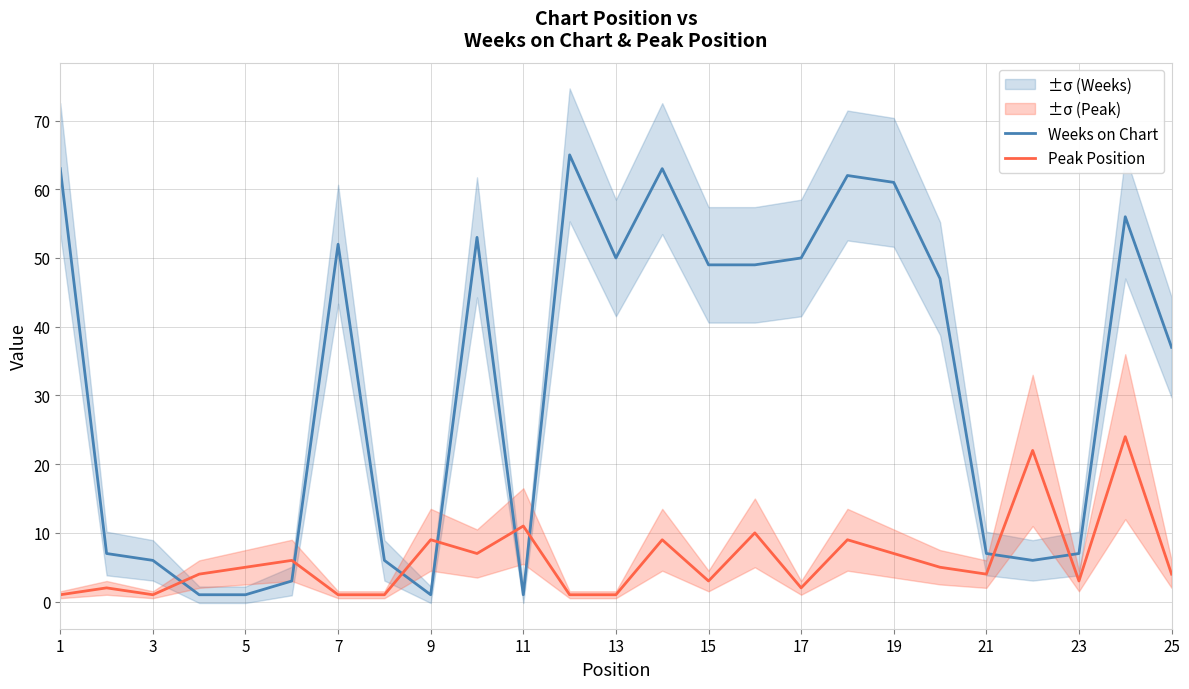

What is the approximate value of Weeks on Chart at 25?

37